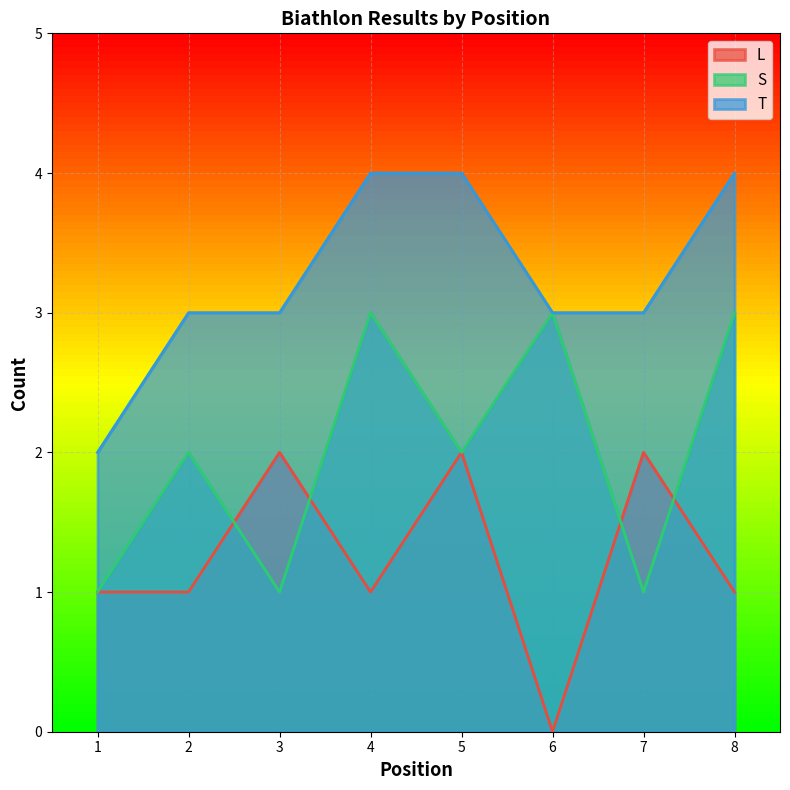

How many lines are shown in the chart?

3